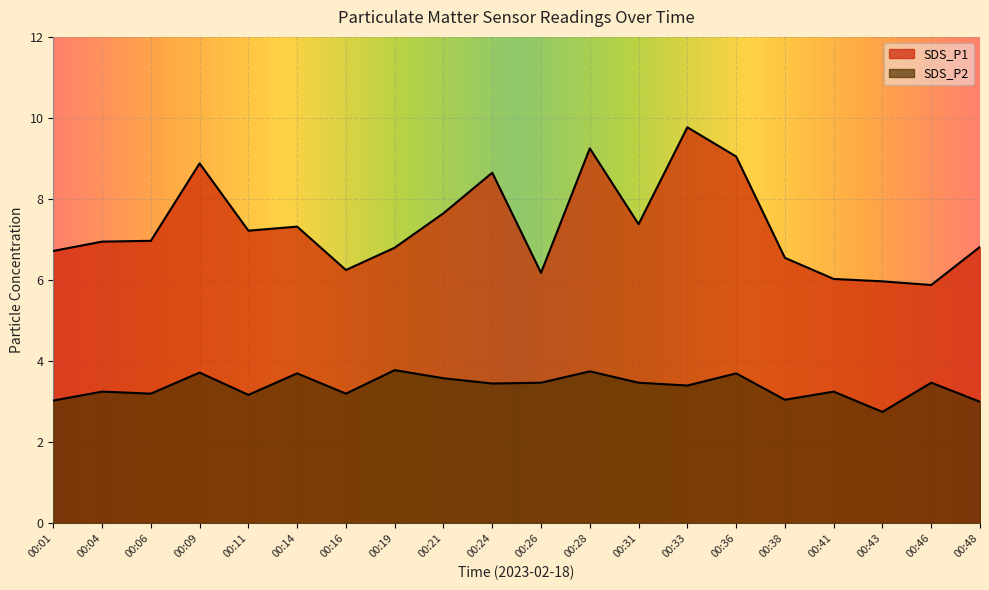

Rank the series at 00:01 from lowest to highest value.

SDS_P2, SDS_P1